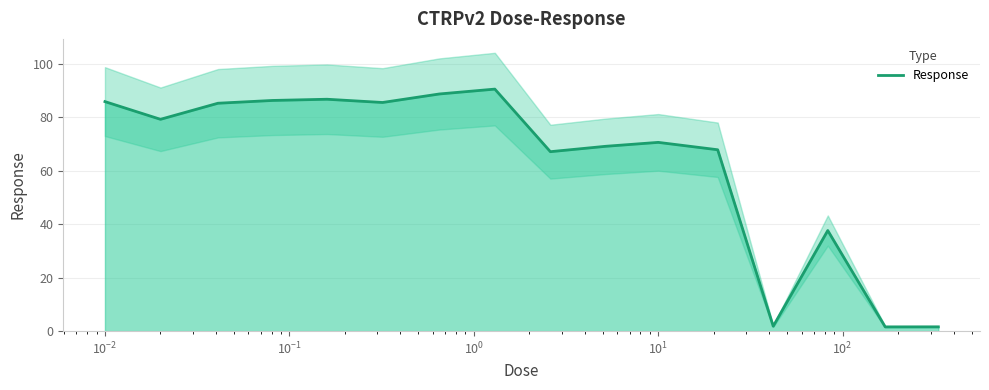

Reading left to right, extract all data points from this chart.

85.8	79.2	85.2	86.2	86.7	85.5	88.6	90.5	67.1	69.1	70.5	67.8	1.8	37.6	1.6	1.6